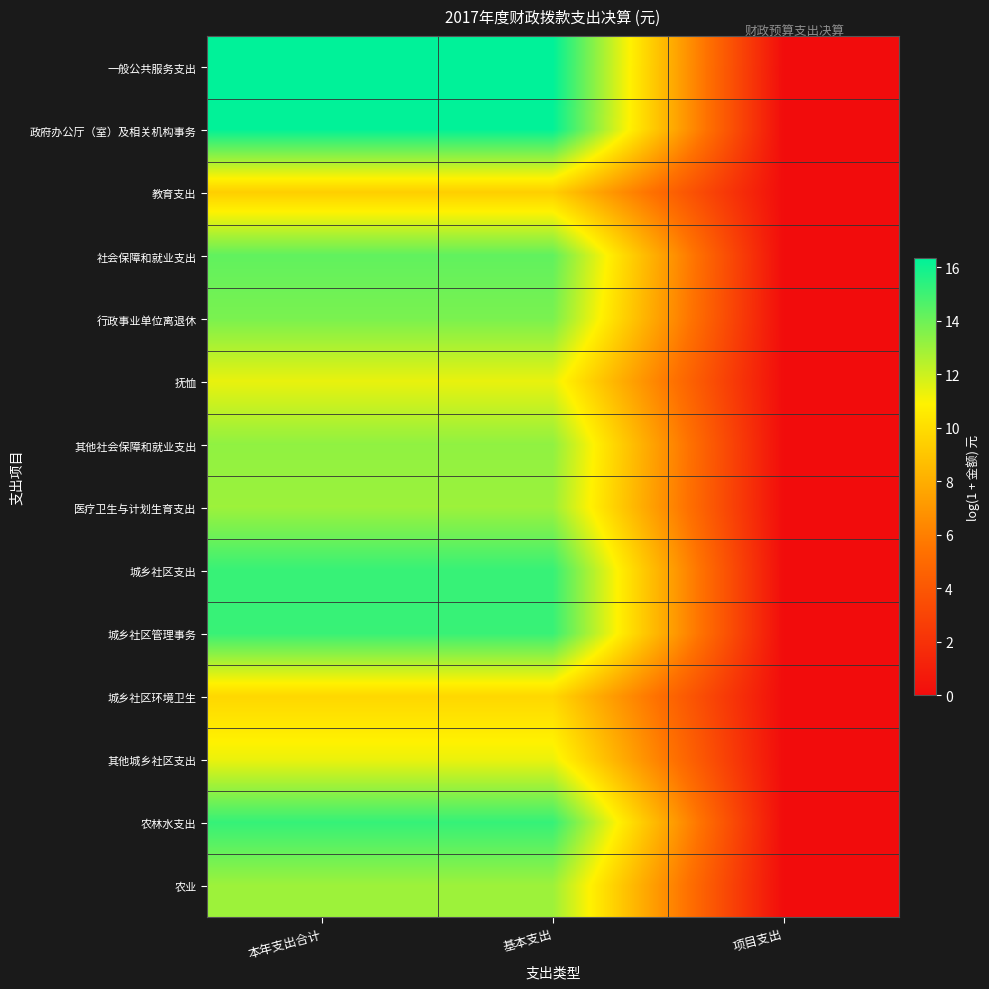

List the series in order of their peak value, lowest first.

教育支出, 城乡社区环境卫生, 其他城乡社区支出, 抚恤, 农业, 医疗卫生与计划生育支出, 其他社会保障和就业支出, 行政事业单位离退休, 社会保障和就业支出, 城乡社区管理事务, 城乡社区支出, 农林水支出, 政府办公厅（室）及相关机构事务, 一般公共服务支出